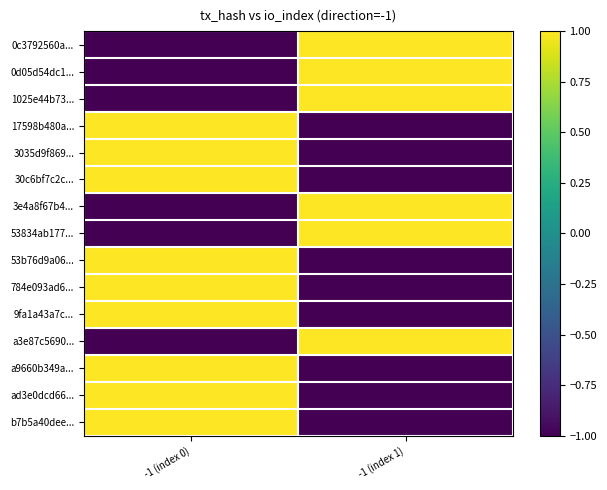

Which series changed the most between -1 (index 0) and -1 (index 1)?

0c3792560a...